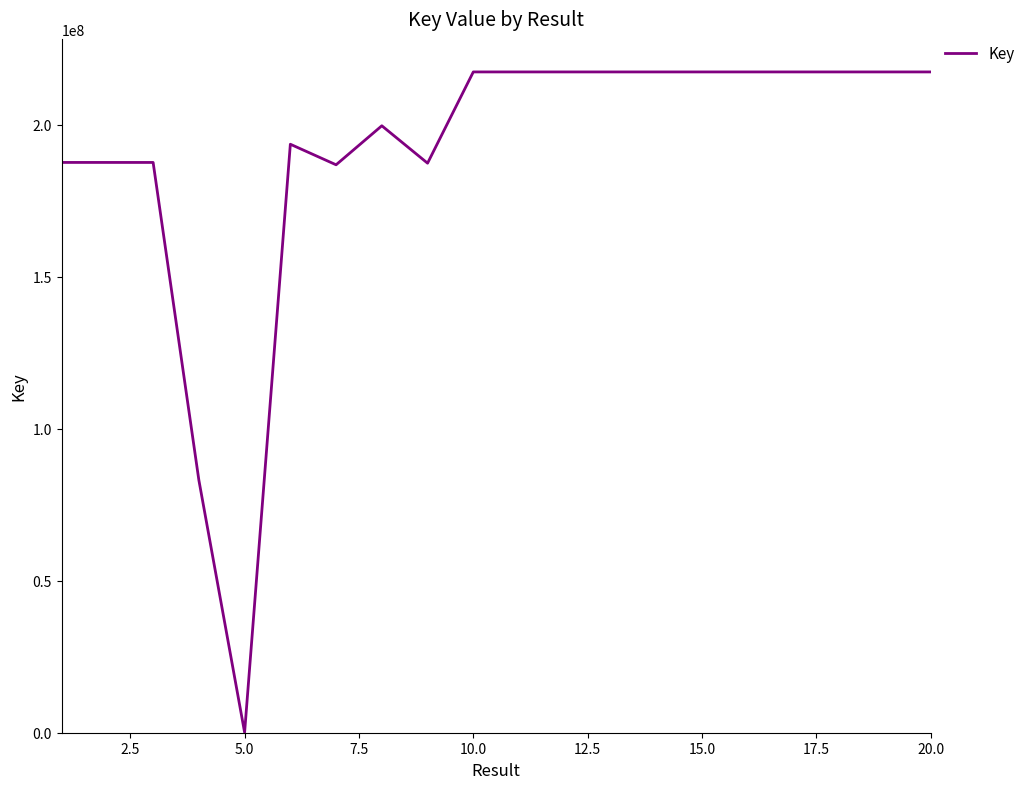

What is the difference between the second highest and minimum values?

217316494